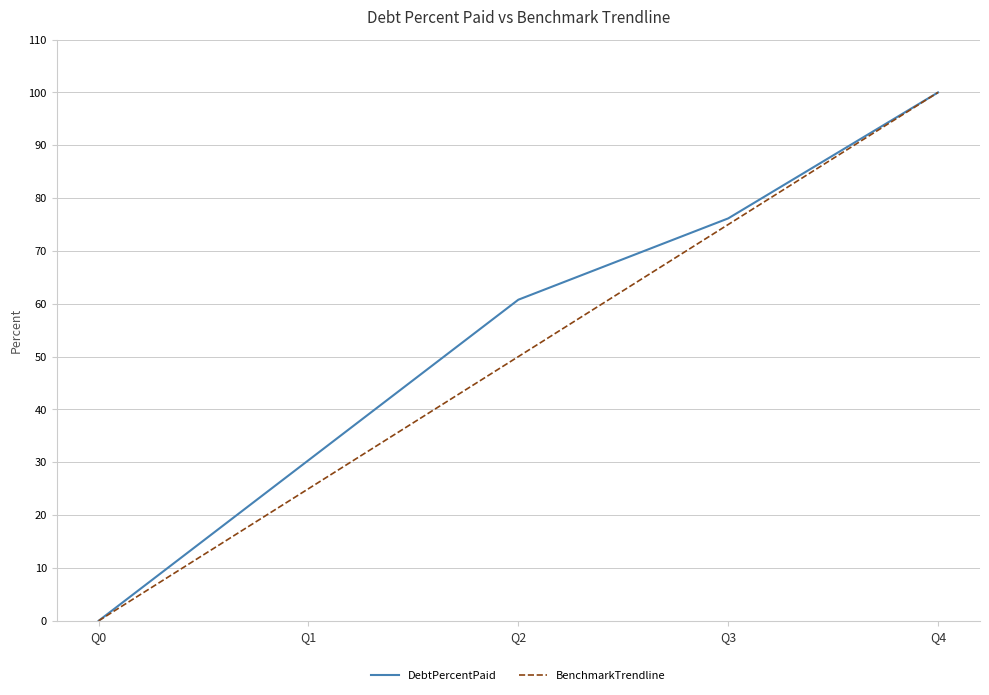

At which label does DebtPercentPaid reach its minimum?

Q0